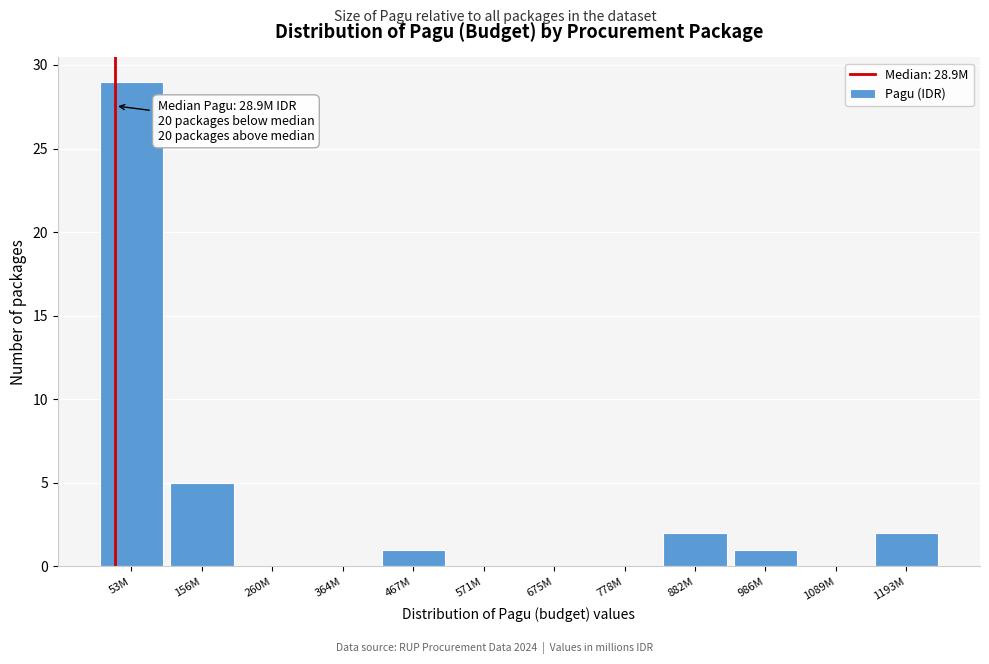

Reading right to left, transcribe all the data shown in this chart.

1193M=2	1089M=0	986M=1	882M=2	778M=0	675M=0	571M=0	467M=1	364M=0	260M=0	156M=5	53M=29